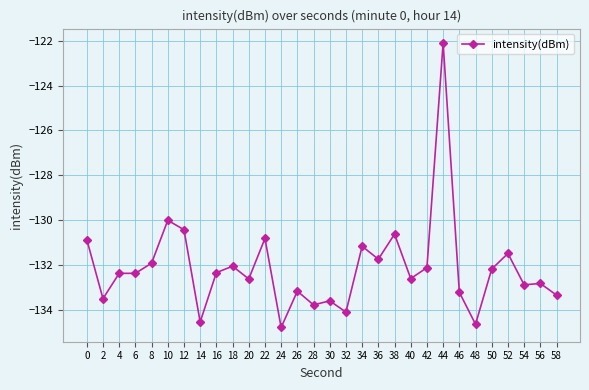

What is the sum of all values?

-3964.5